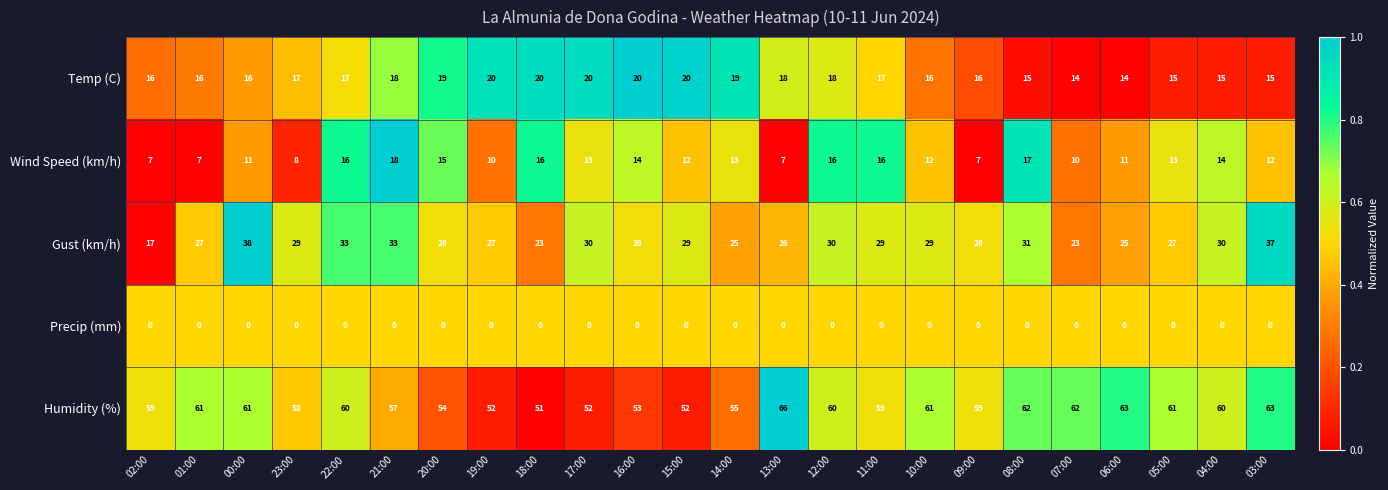

What is the minimum value for Temp (C)?

14